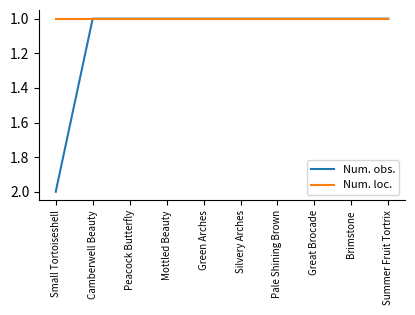

Rank the series by their maximum value, from highest to lowest.

Num. obs., Num. loc.